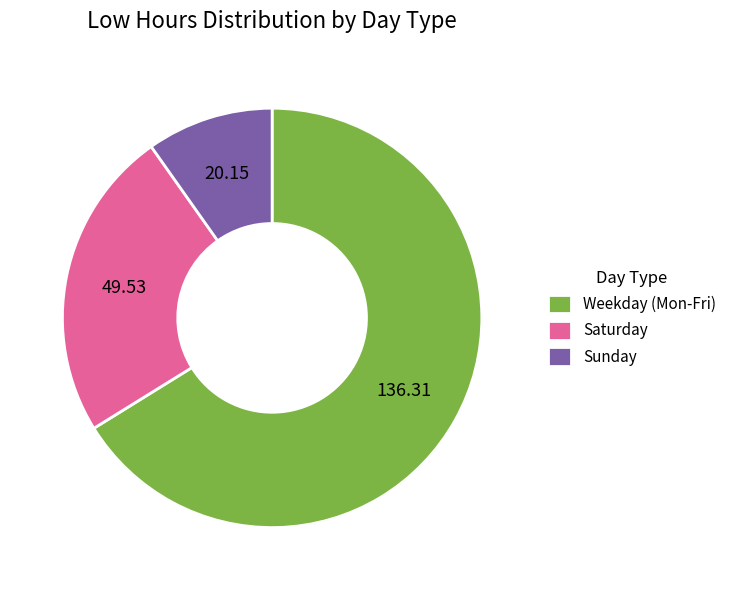

Do Weekday (Mon-Fri) and Sunday together represent more than half of the pie?

Yes